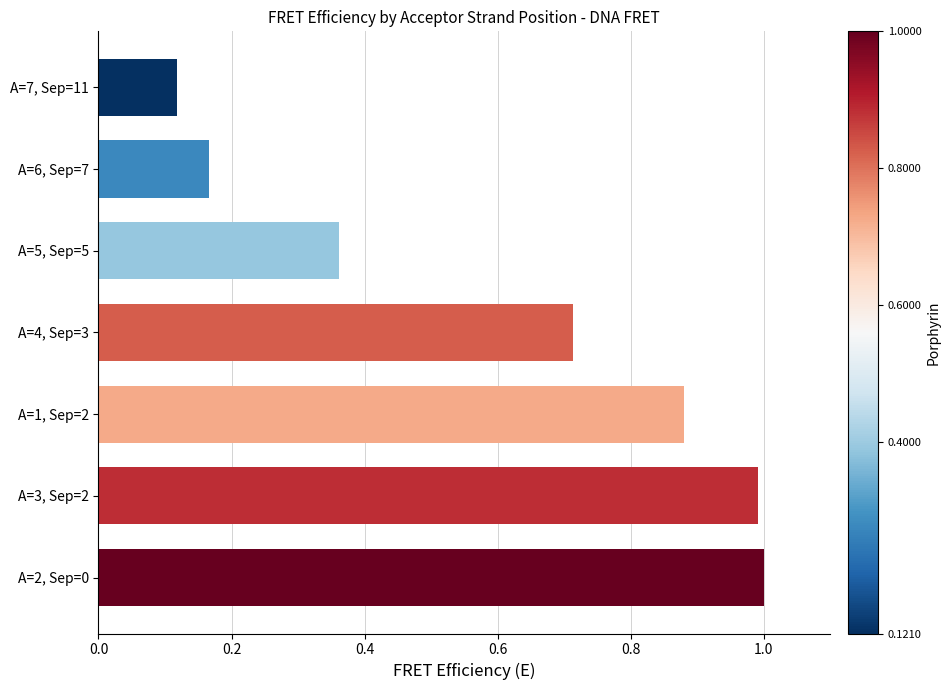

True or false: the data shows 1.3 at A=2, Sep=0.

False